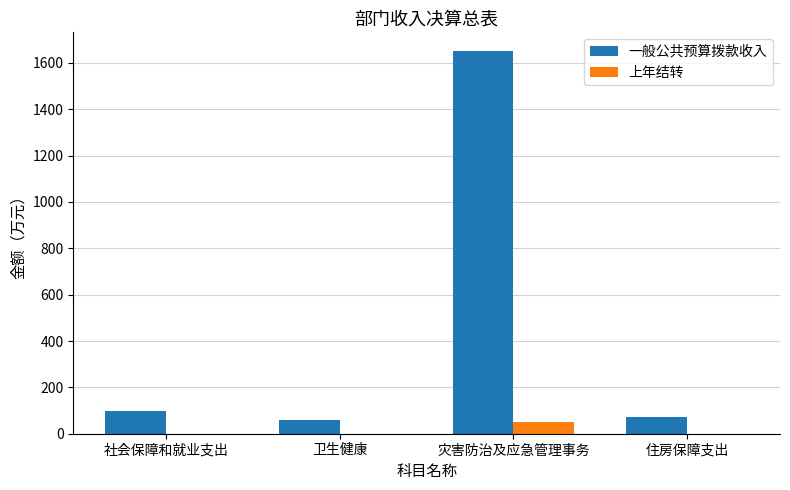

At which label does 一般公共预算拨款收入 reach its peak?

灾害防治及应急管理事务